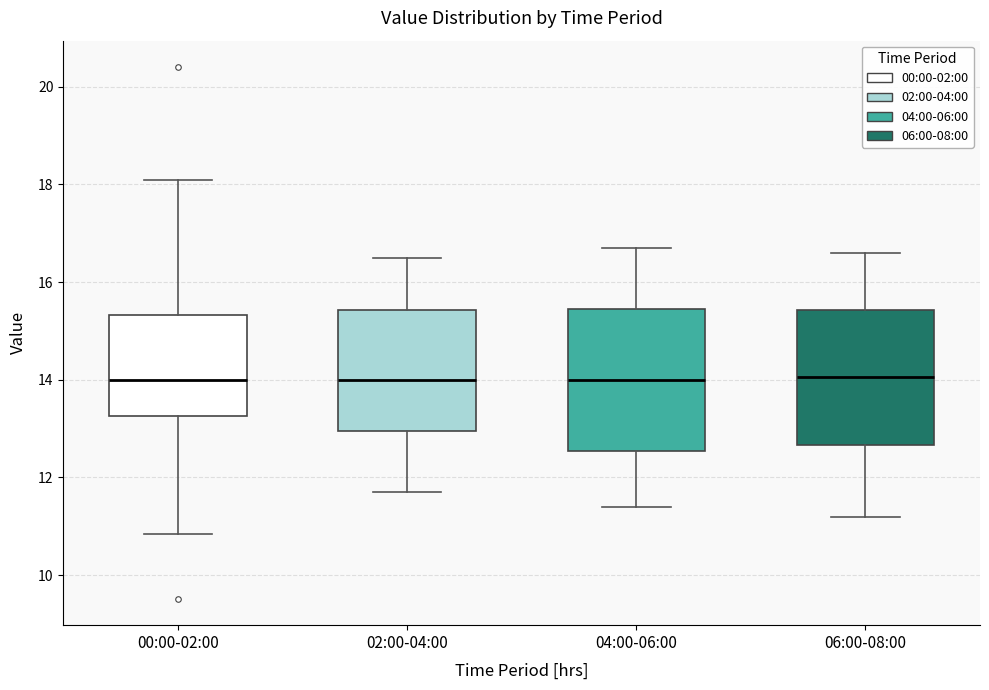

Reading left to right, transcribe this box plot: for each box, give where its median line is, the range the box spans, and where its two whiskers end, as read against the y-axis. The values are not printed on the chart, so give them approximately, as read against the axis.

00:00-02:00: median 14.0, box 13.2 to 15.4, whiskers 10.8 to 18.2
02:00-04:00: median 14.0, box 13.0 to 15.4, whiskers 11.8 to 16.6
04:00-06:00: median 14.0, box 12.6 to 15.4, whiskers 11.4 to 16.8
06:00-08:00: median 14.0, box 12.6 to 15.4, whiskers 11.2 to 16.6